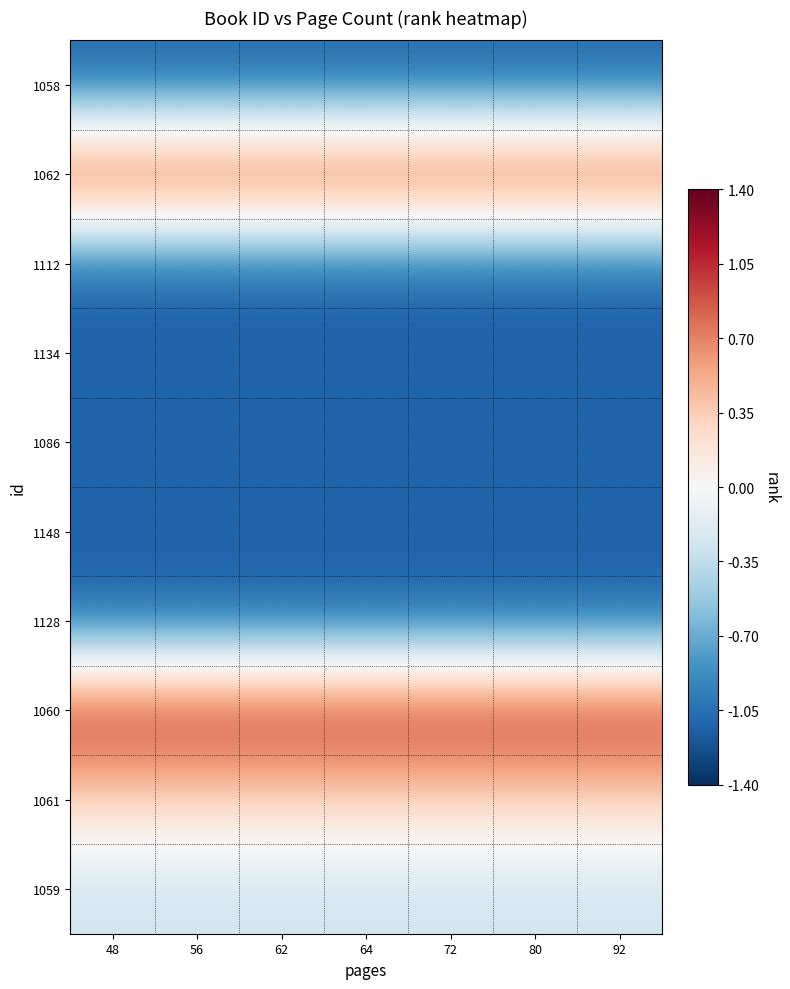

Count the number of data series in this chart.

10